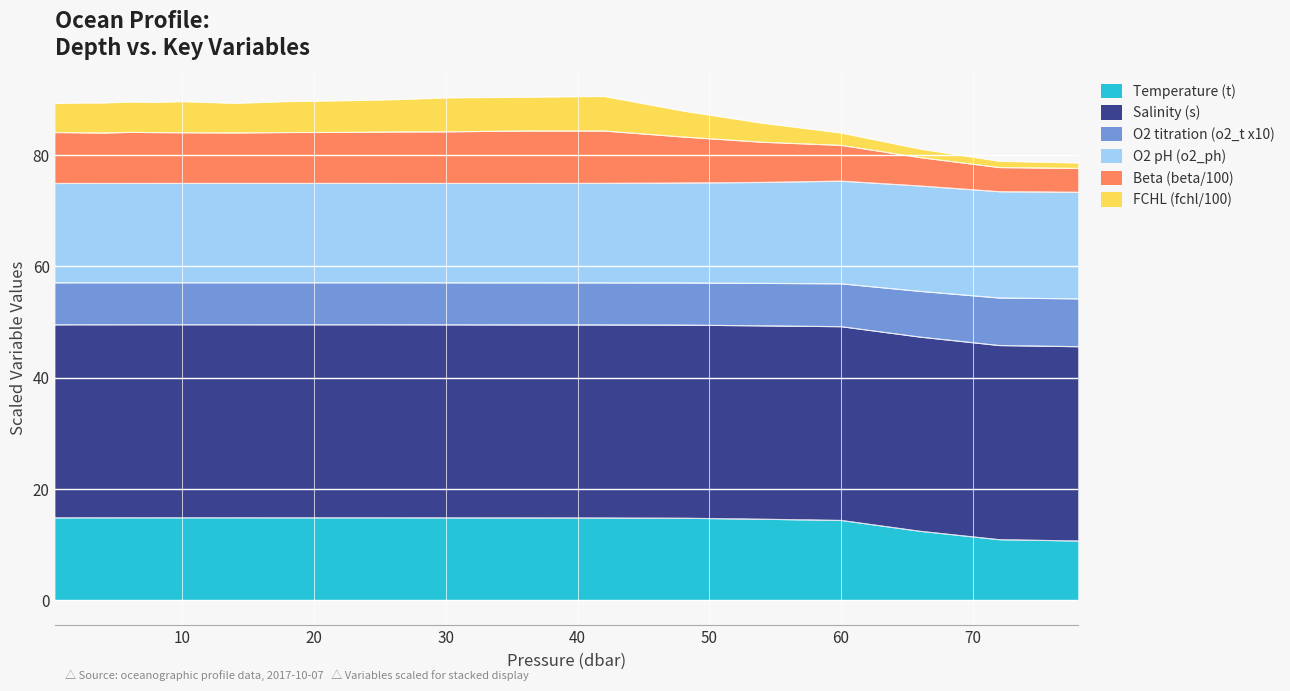

What is the label of the 17th point from the right?

4.0